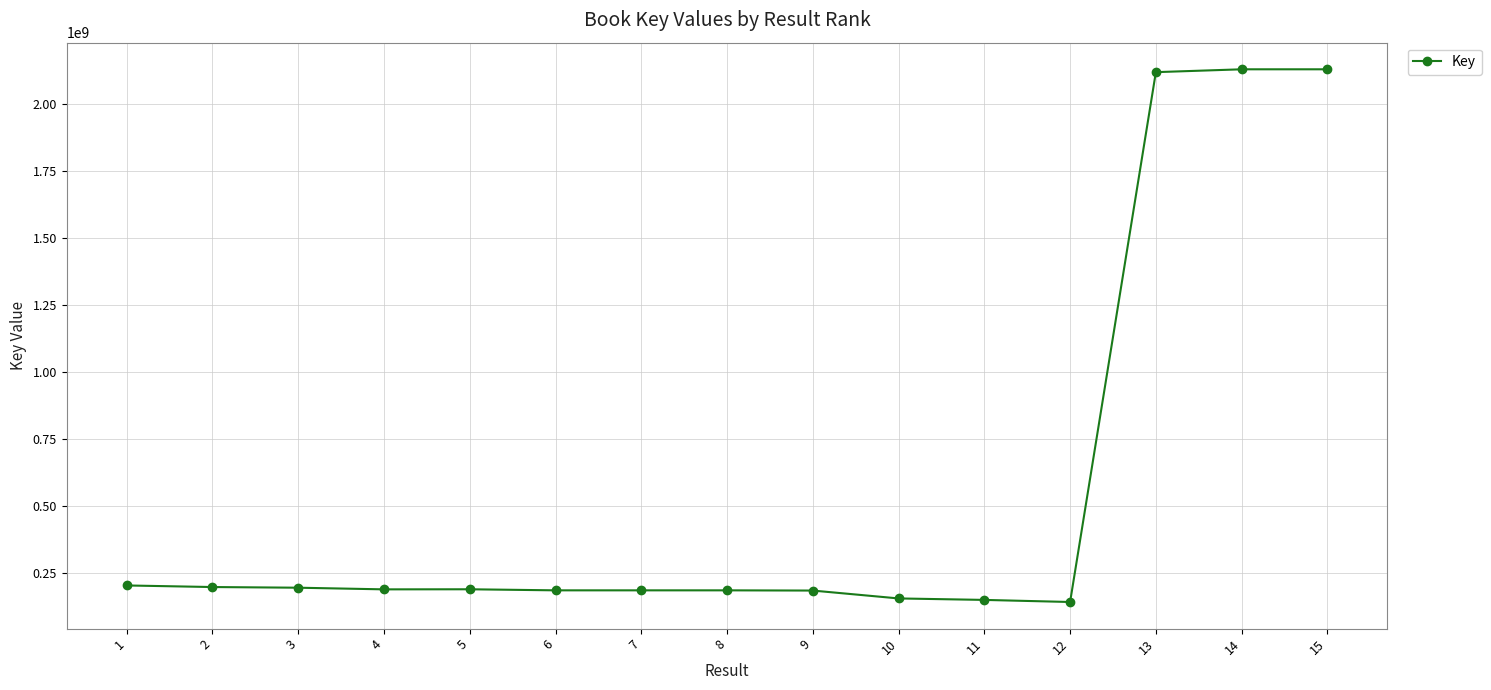

What is the ratio of the value at 3 to the value at 9?

1.1